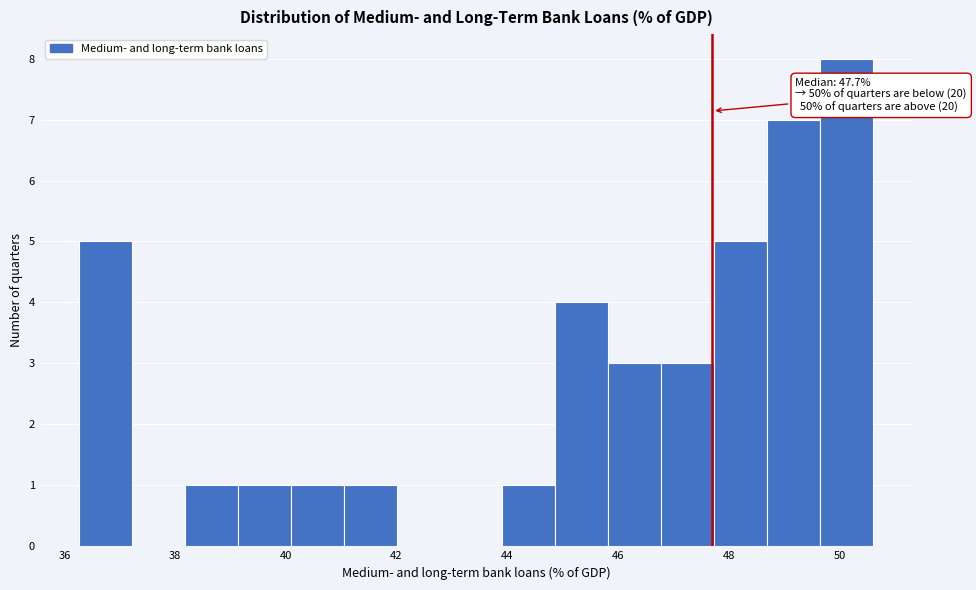

Which range on the x-axis has the tallest bar?

49.6 to 50.6